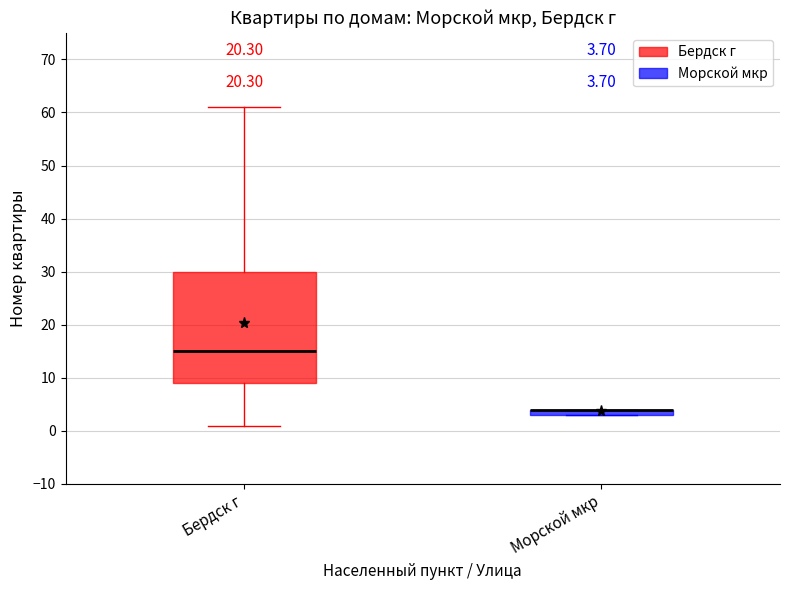

Comparing the boxes themselves (not the whiskers), which one is the tallest?

Бердск г